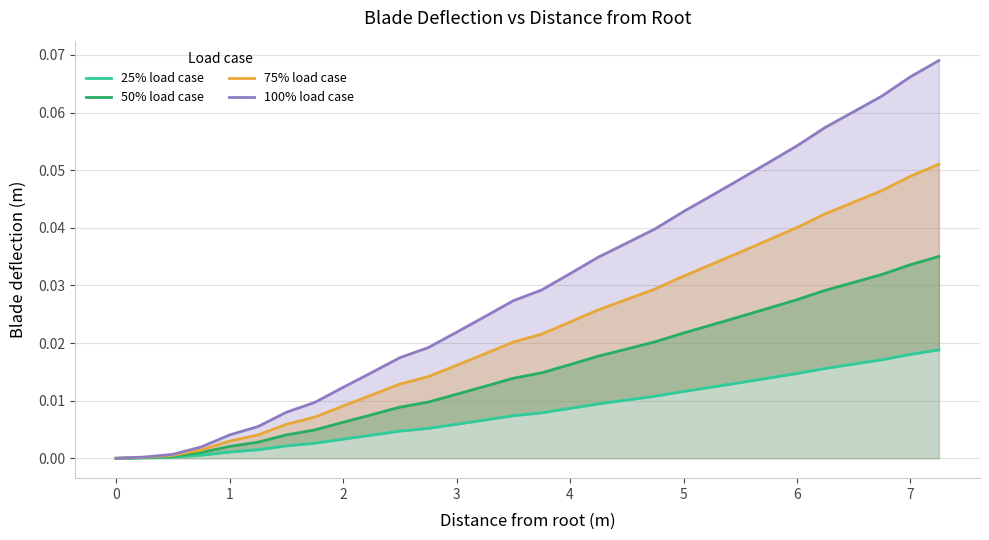

True or false: 50% load case and 25% load case cross at least once.

False